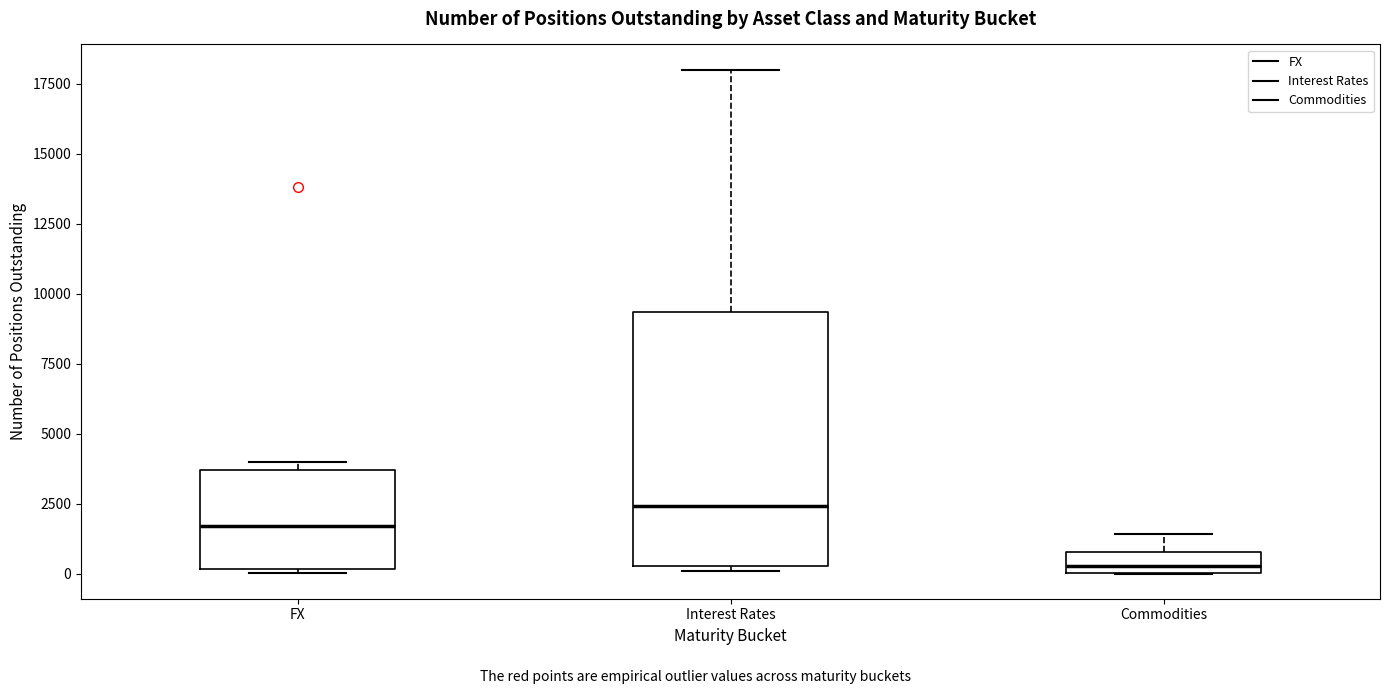

Comparing the boxes themselves (not the whiskers), which one is the tallest?

Interest Rates